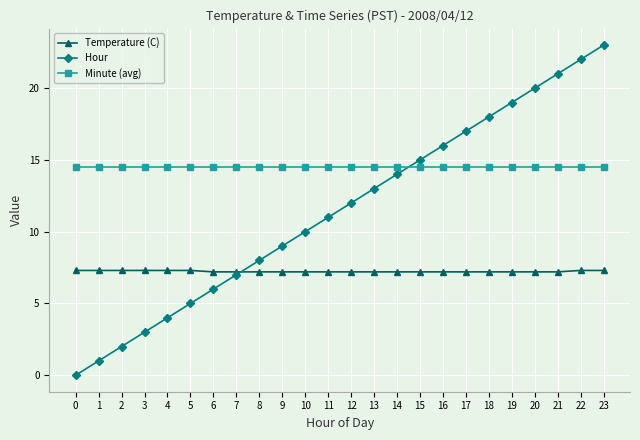

List the series in order of their peak value, highest first.

Hour, Minute (avg), Temperature (C)